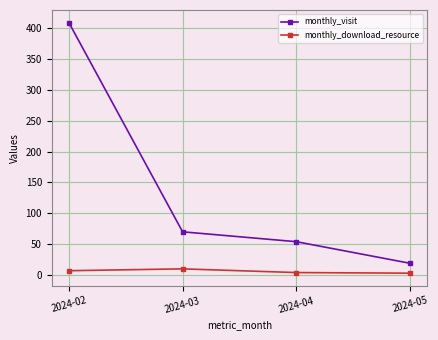

What is the sum of all monthly_download_resource values?

24